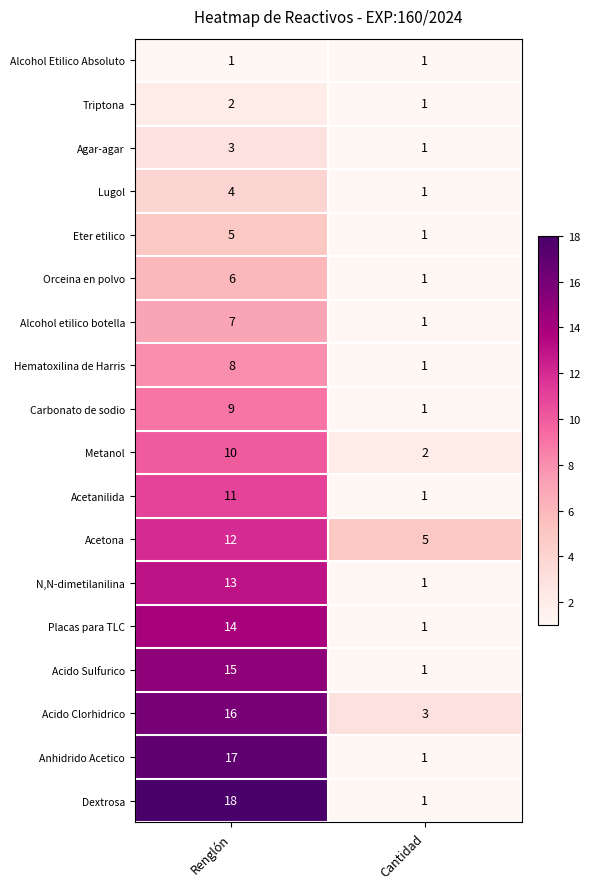

Which label corresponds to the largest value in the chart?

Renglón